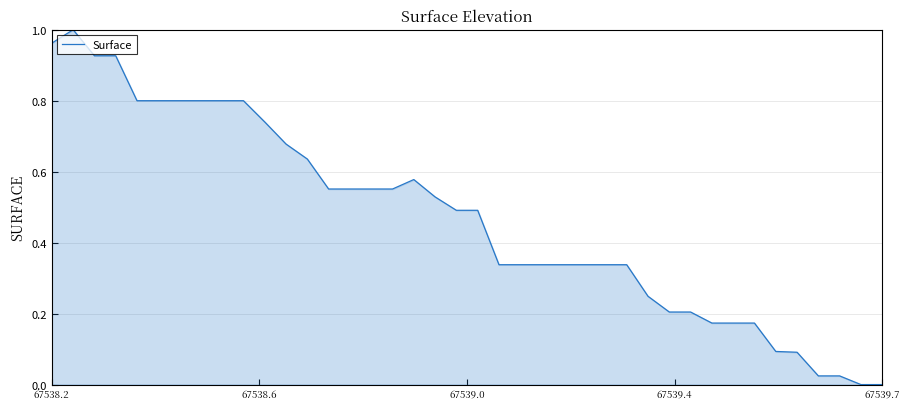

How many lines are shown in the chart?

1